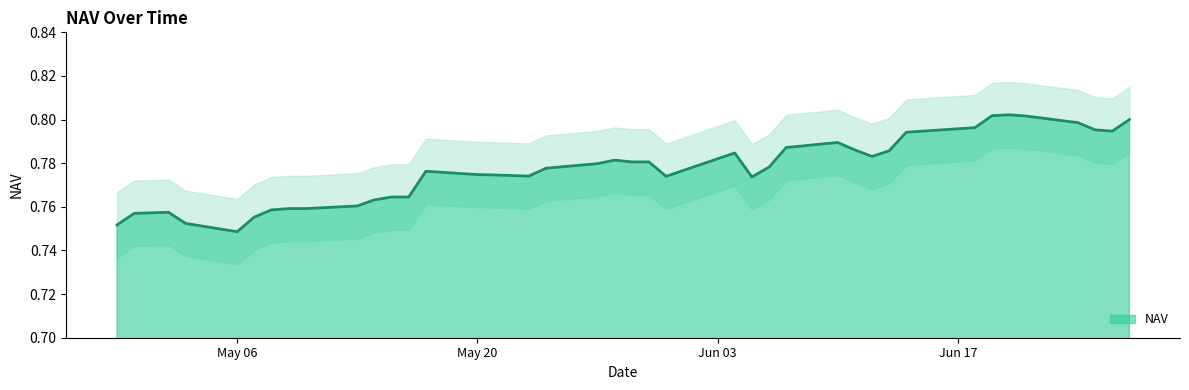

Reading left to right, transcribe all the data shown in this chart.

27-06-2024=0.8	26-06-2024=0.8	25-06-2024=0.8	24-06-2024=0.8	21-06-2024=0.8	20-06-2024=0.8	19-06-2024=0.8	18-06-2024=0.8	14-06-2024=0.8	13-06-2024=0.8	12-06-2024=0.8	11-06-2024=0.8	10-06-2024=0.8	07-06-2024=0.8	06-06-2024=0.8	05-06-2024=0.8	04-06-2024=0.8	31-05-2024=0.8	30-05-2024=0.8	29-05-2024=0.8	28-05-2024=0.8	27-05-2024=0.8	24-05-2024=0.8	23-05-2024=0.8	21-05-2024=0.8	20-05-2024=0.8	17-05-2024=0.8	16-05-2024=0.8	15-05-2024=0.8	14-05-2024=0.8	13-05-2024=0.8	10-05-2024=0.8	09-05-2024=0.8	08-05-2024=0.8	07-05-2024=0.8	06-05-2024=0.7	03-05-2024=0.8	02-05-2024=0.8	30-04-2024=0.8	29-04-2024=0.8